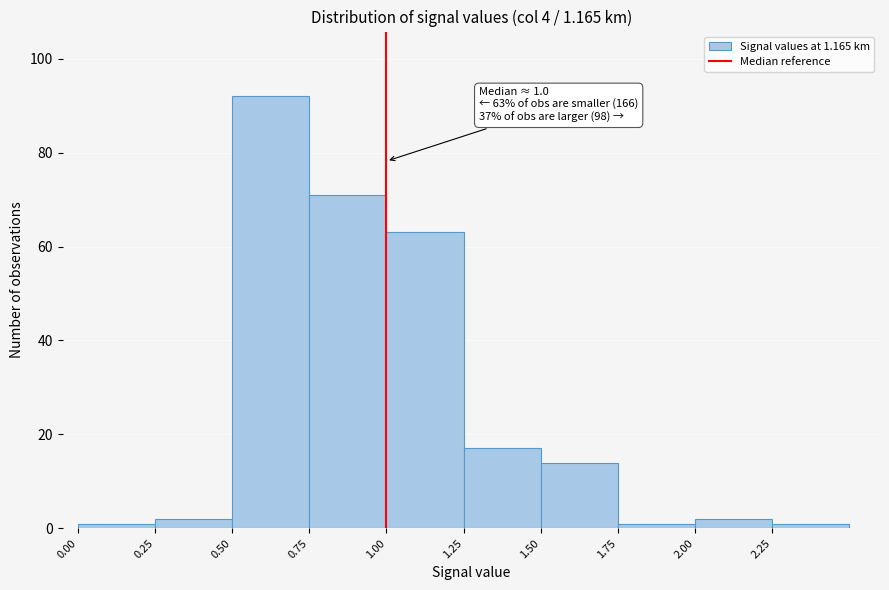

Over which range of the x-axis is the bar tallest?

0.50 to 0.75